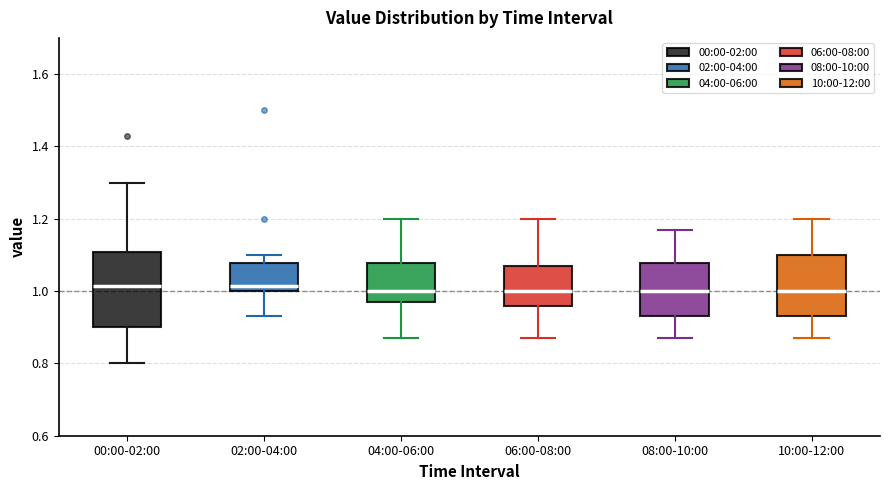

Reading left to right, transcribe this box plot: for each box, give where its median line is, the range the box spans, and where its two whiskers end, as read against the y-axis. The values are not printed on the chart, so give them approximately, as read against the axis.

00:00-02:00: median 1.02, box 0.90 to 1.10, whiskers 0.80 to 1.30
02:00-04:00: median 1.02, box 1.00 to 1.08, whiskers 0.94 to 1.10
04:00-06:00: median 1.00, box 0.98 to 1.08, whiskers 0.88 to 1.20
06:00-08:00: median 1.00, box 0.96 to 1.08, whiskers 0.88 to 1.20
08:00-10:00: median 1.00, box 0.94 to 1.08, whiskers 0.88 to 1.18
10:00-12:00: median 1.00, box 0.94 to 1.10, whiskers 0.88 to 1.20